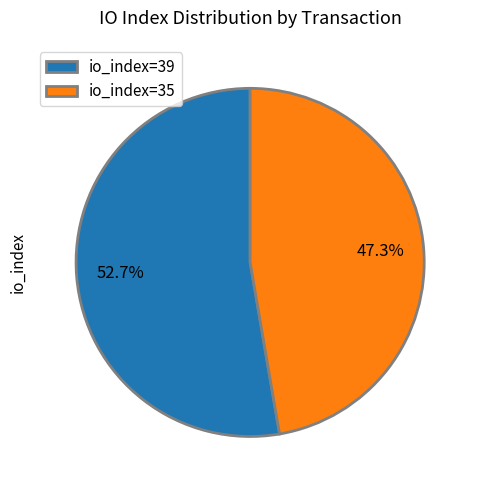

To the nearest percent, what portion does io_index=39 represent?

53%